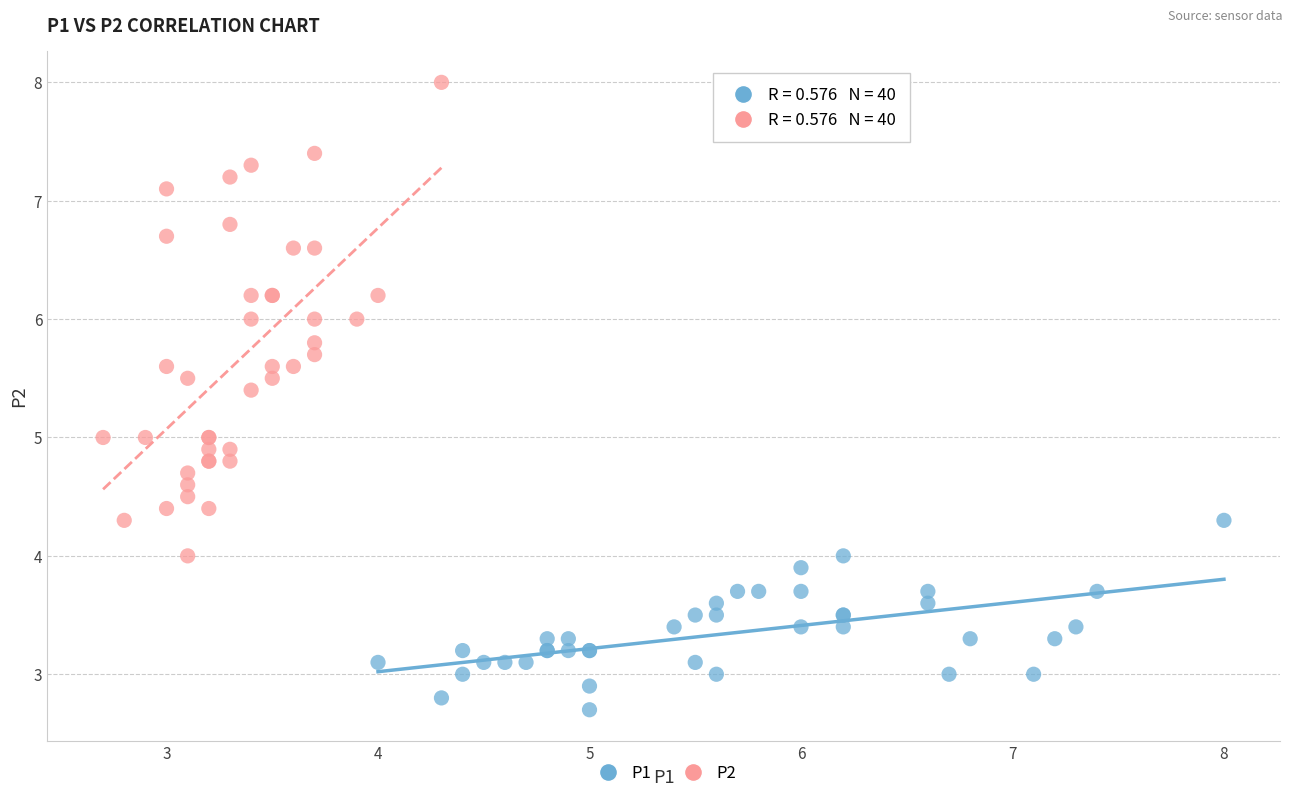

Which series contains the highest Y value?

P2